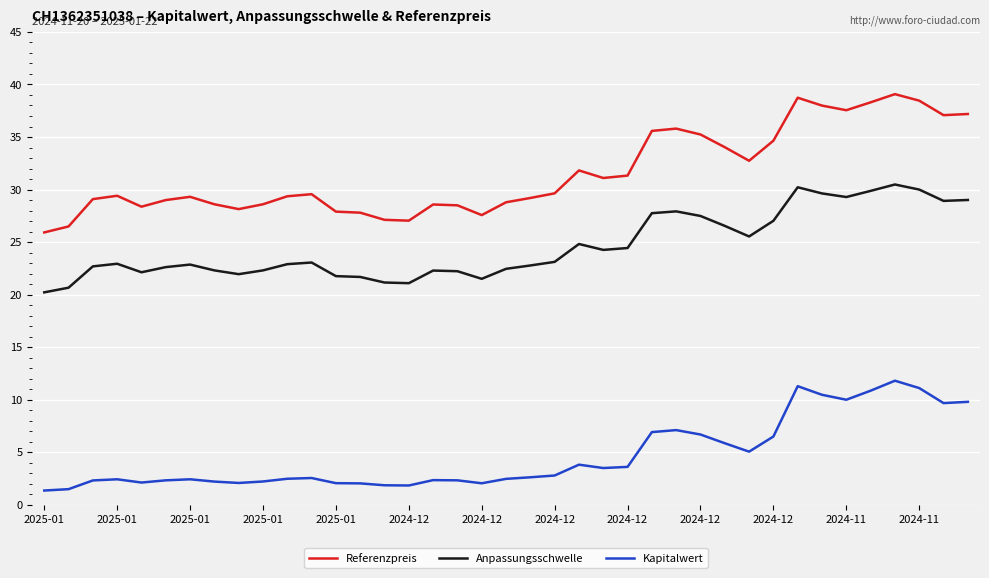

True or false: Referenzpreis and Kapitalwert cross at least once.

False